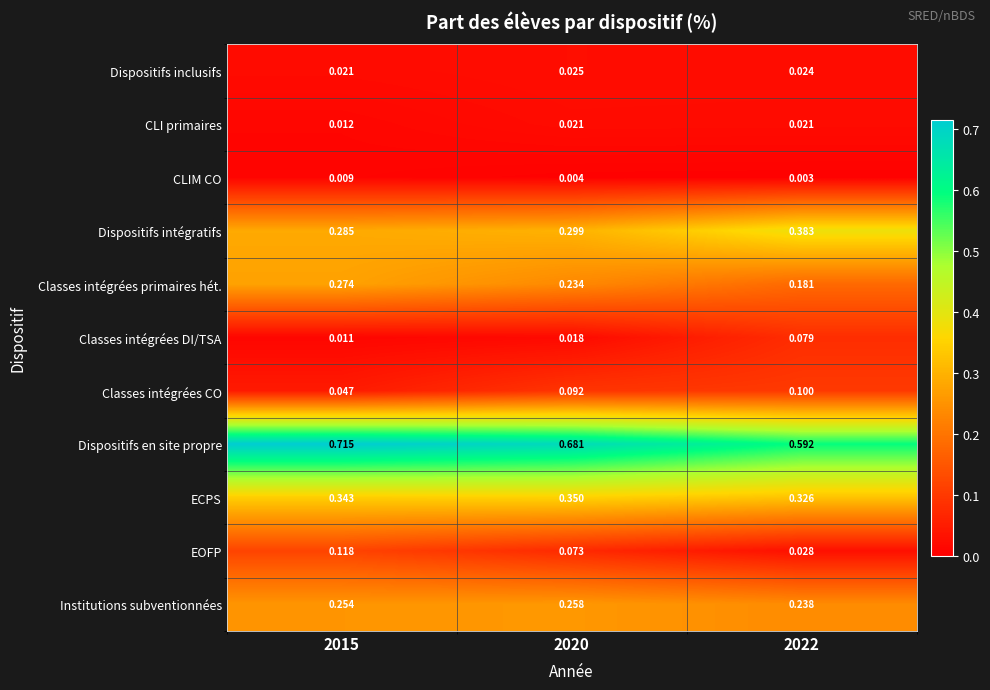

At 2020, list the series in order from smallest to largest.

CLIM CO, Classes intégrées DI/TSA, CLI primaires, Dispositifs inclusifs, EOFP, Classes intégrées CO, Classes intégrées primaires hét., Institutions subventionnées, Dispositifs intégratifs, ECPS, Dispositifs en site propre